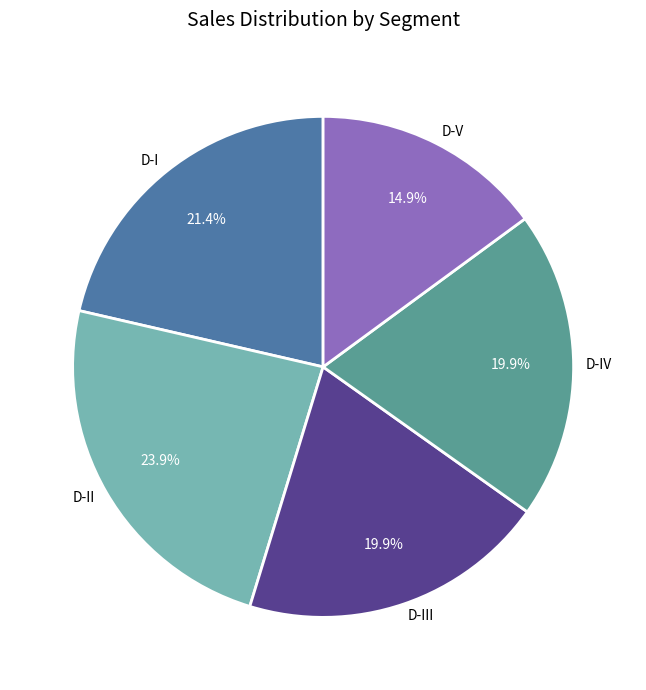

What portion of the pie excludes D-V?

85.1%